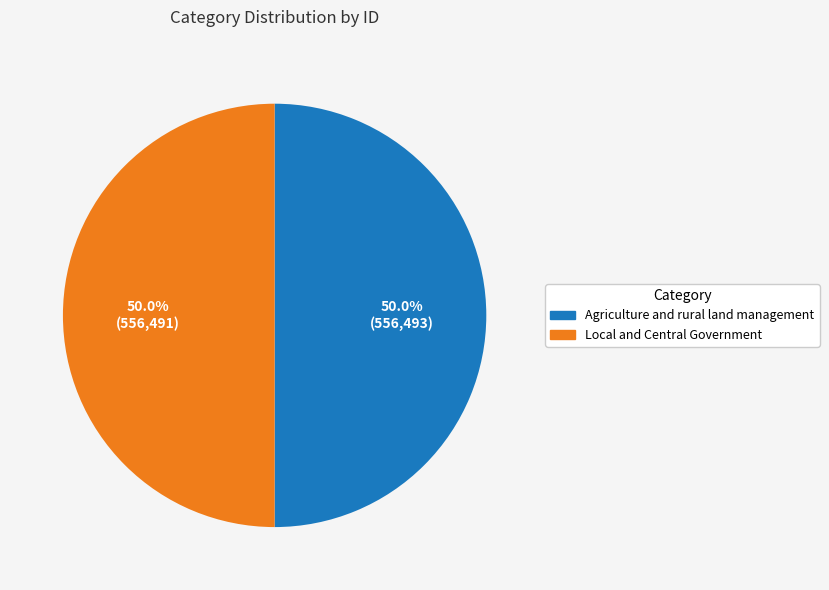

Combined, what portion of the pie is Agriculture and rural land management and Local and Central Government?

100.0%